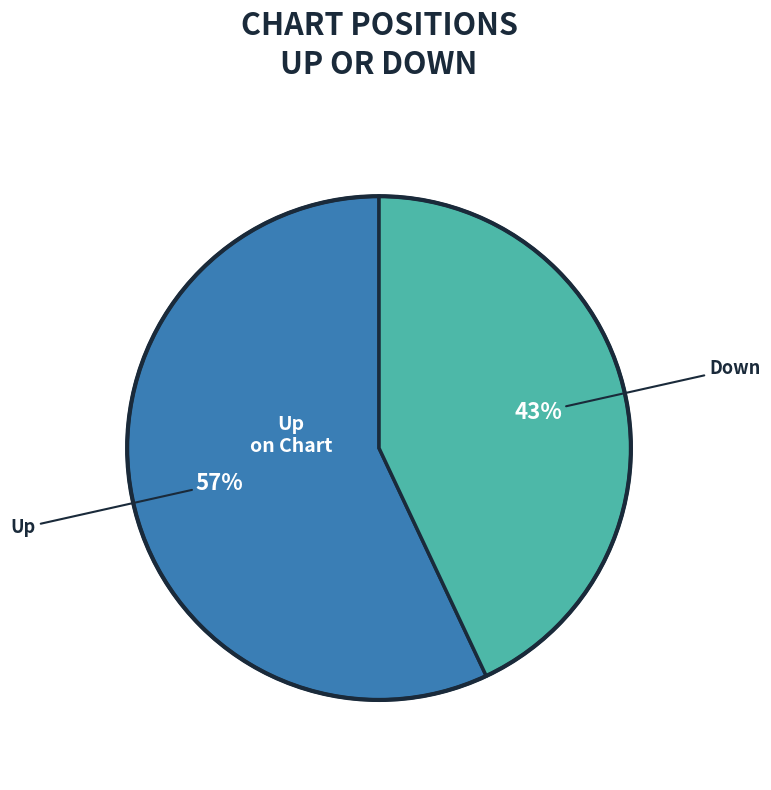

To the nearest percent, what is the difference between the largest and smallest slice percentages?

14%